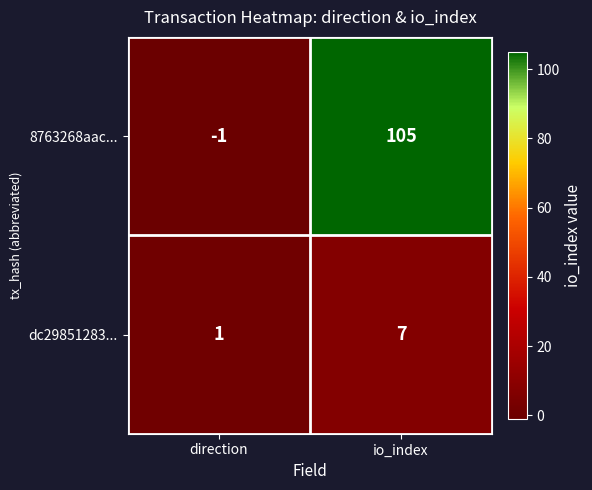

Reading left to right, list all the values displayed in this chart.

8763268aac...: -1	105
dc29851283...: 1	7